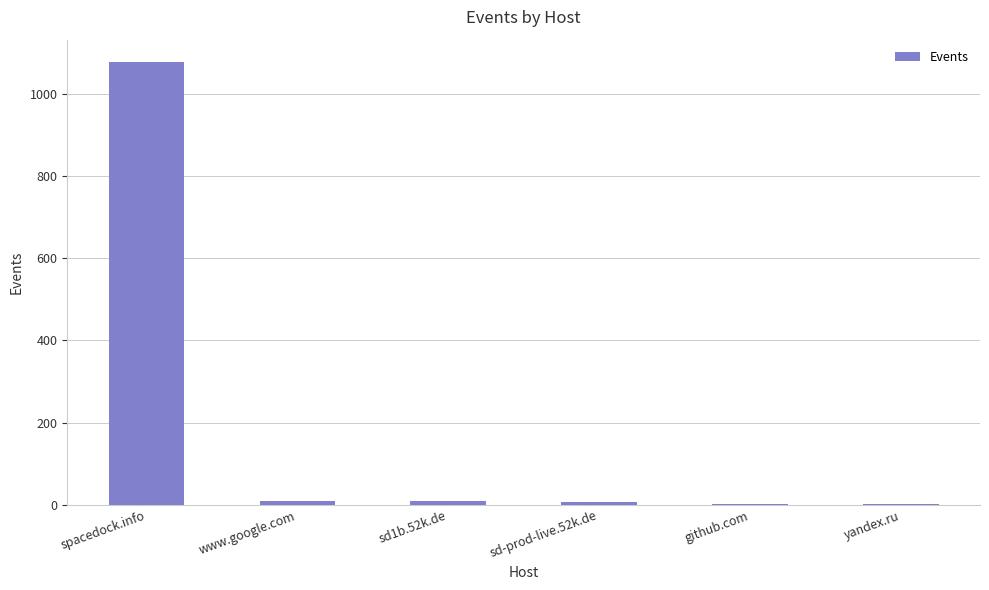

What is the approximate value at spacedock.info?

1078